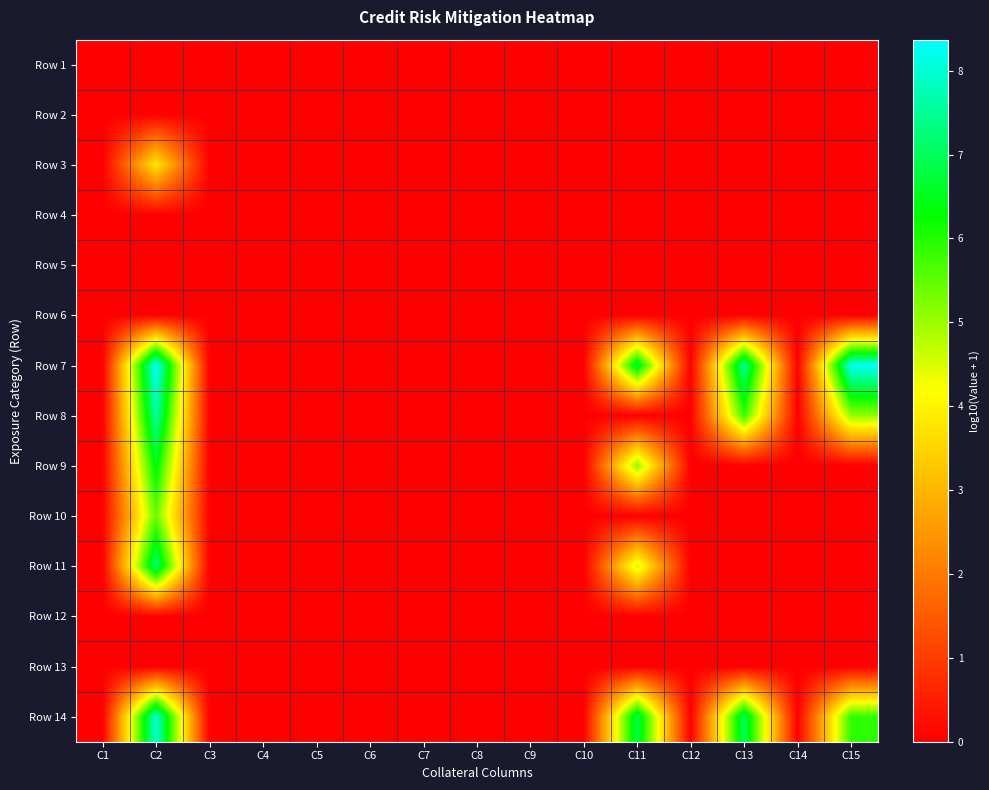

Rank the series by their maximum value, from lowest to highest.

Row 1, Row 2, Row 4, Row 5, Row 6, Row 12, Row 13, Row 3, Row 10, Row 9, Row 11, Row 8, Row 14, Row 7